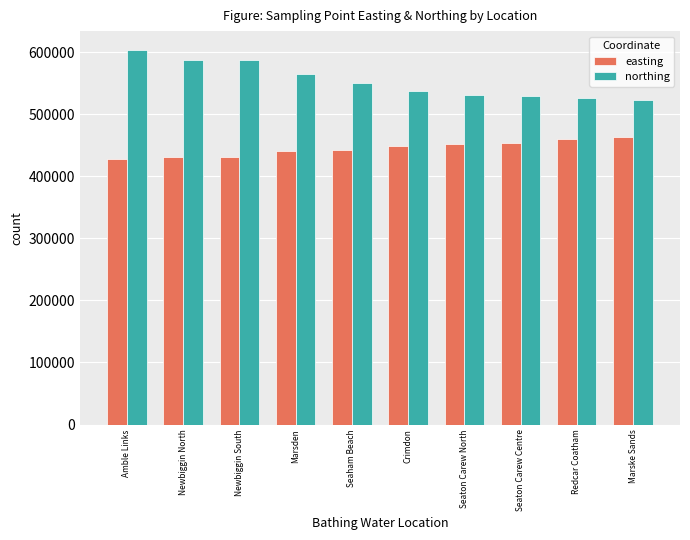

At Marsden, list the series in order from smallest to largest.

easting, northing